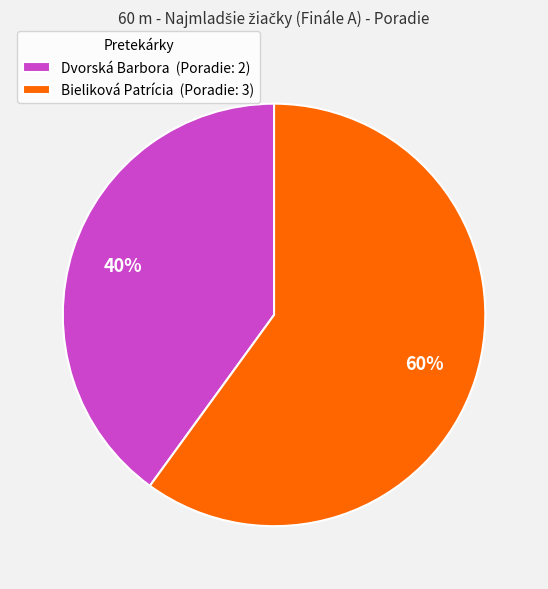

Approximately how many times larger is the value at Bieliková Patrícia compared to Dvorská Barbora?

1.5